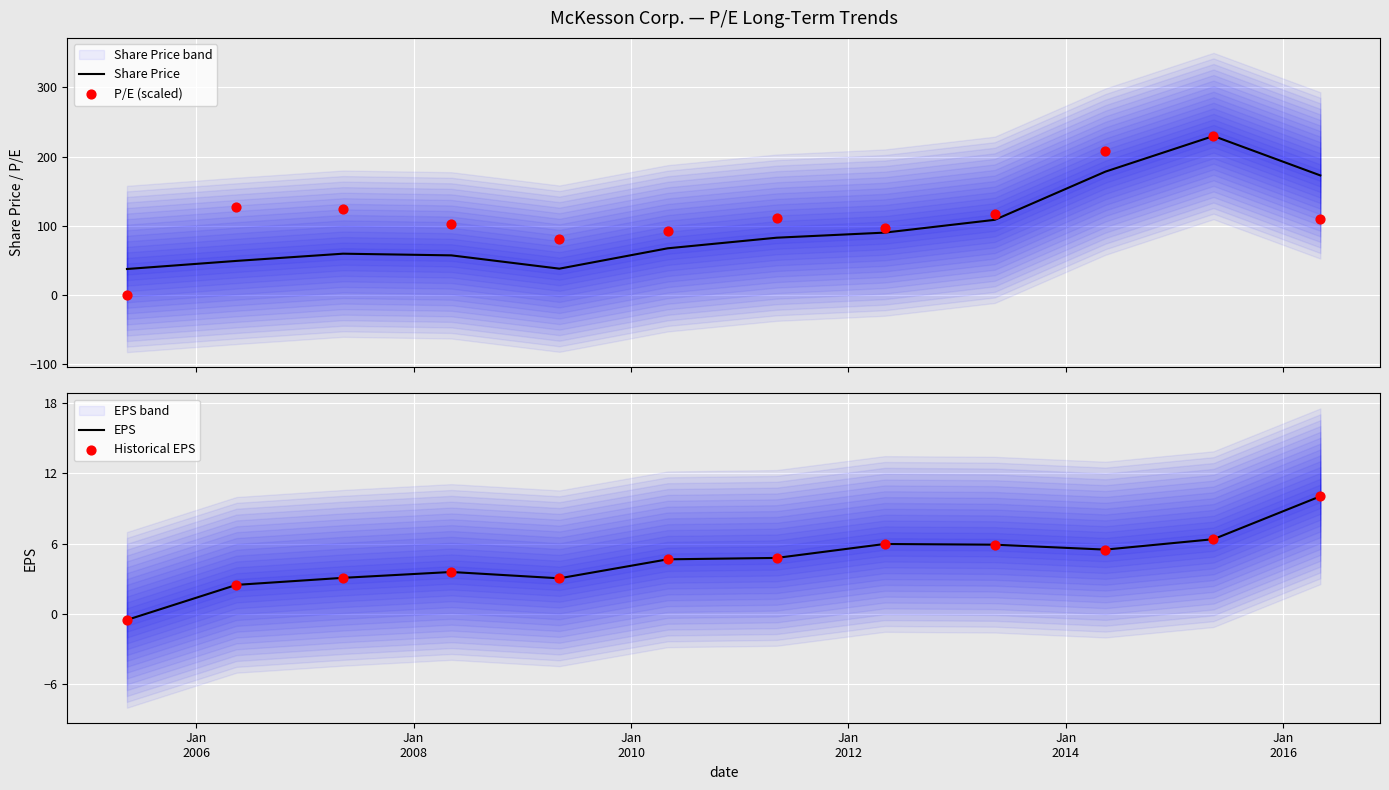

Which series reaches the maximum Y coordinate?

Share Price